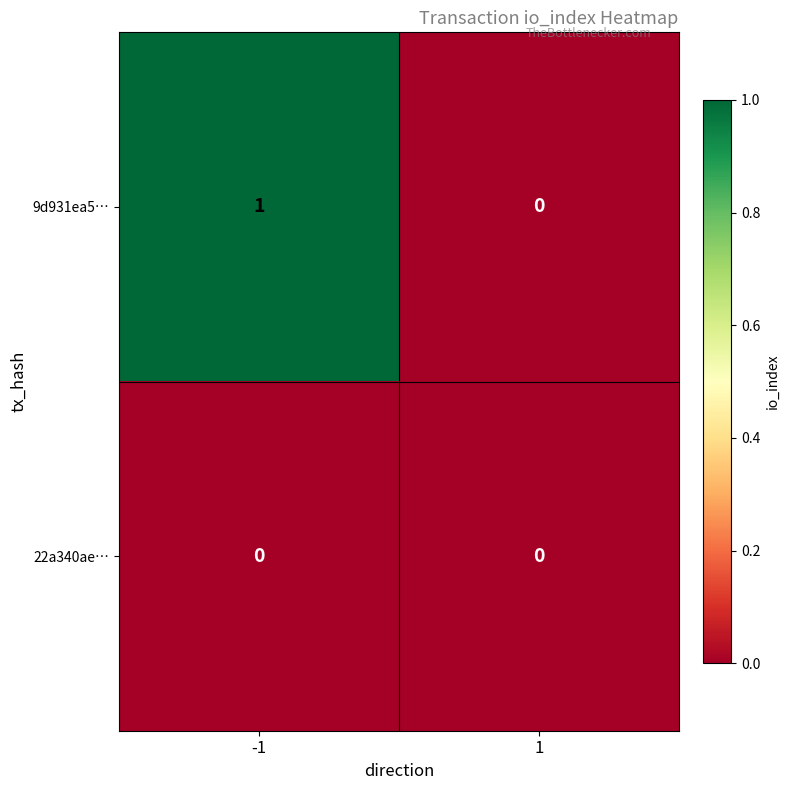

Is it true that 22a340ae… equals 0 at -1?

True